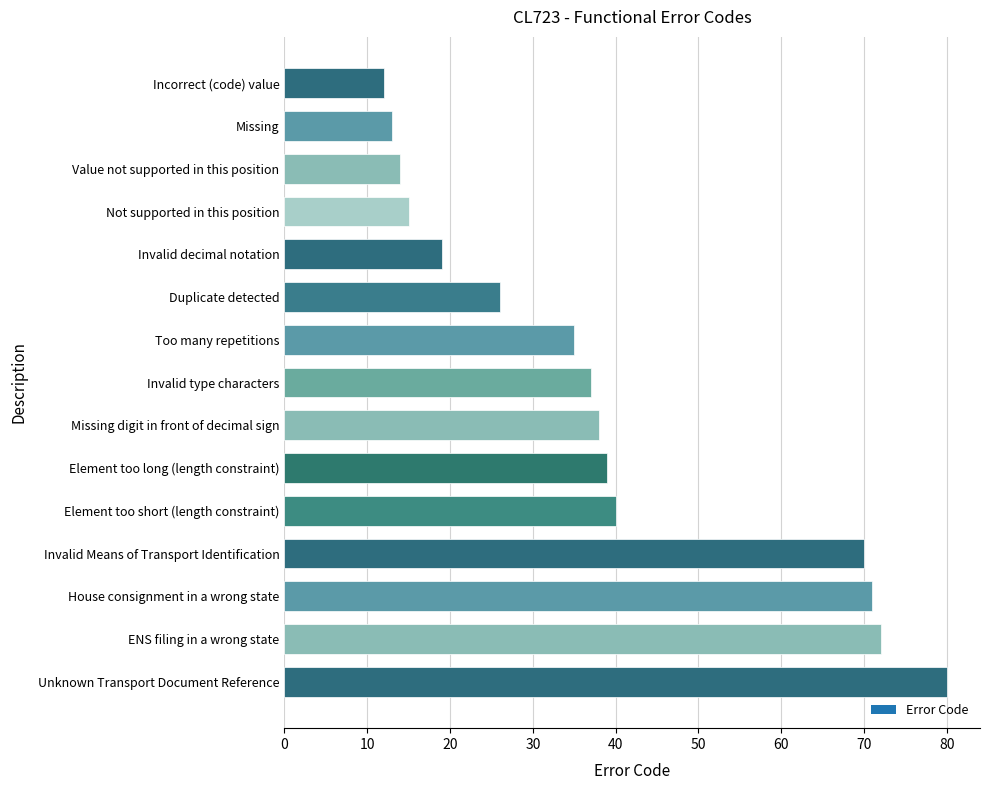

Is it true that the value at Missing digit in front of decimal sign is 22?

False